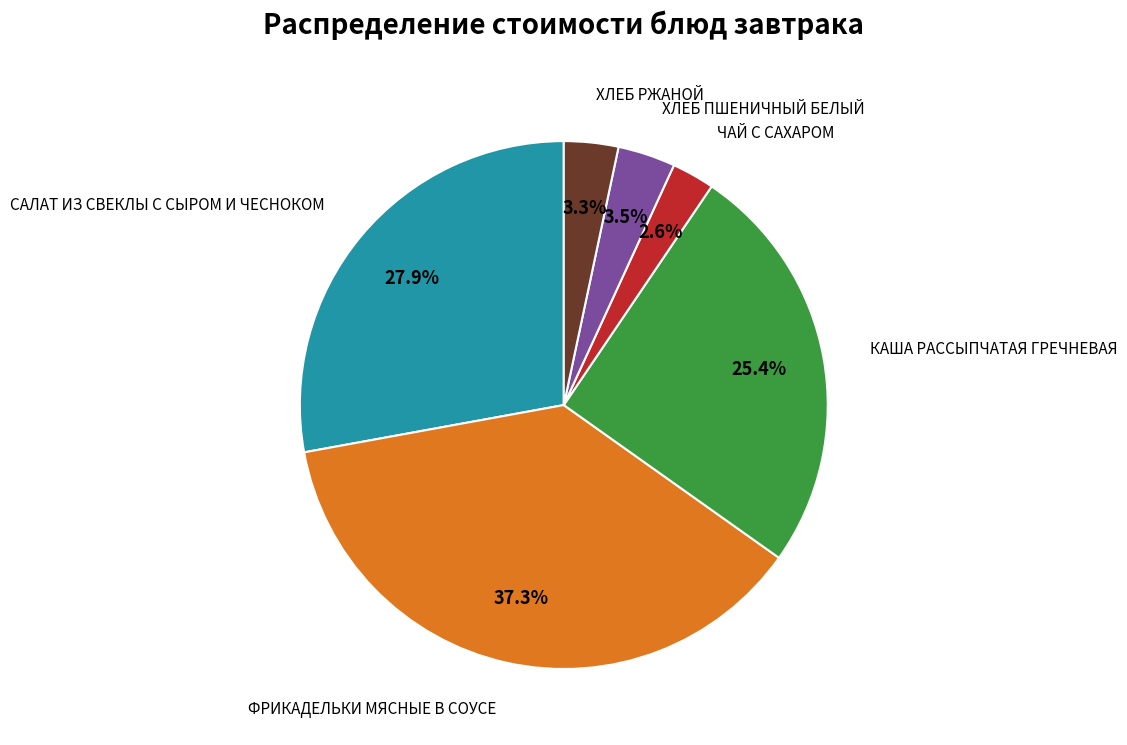

Is there a majority slice in this chart?

No